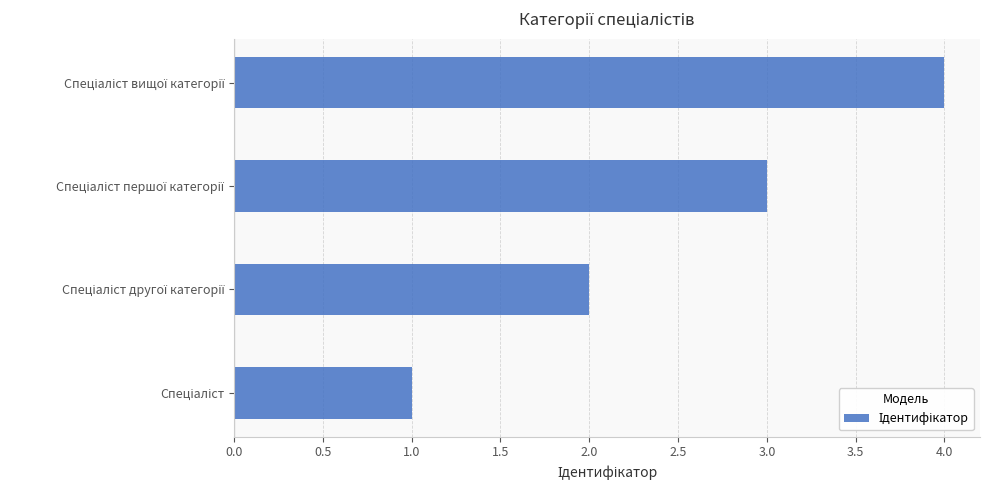

What is the maximum value shown in the chart?

4